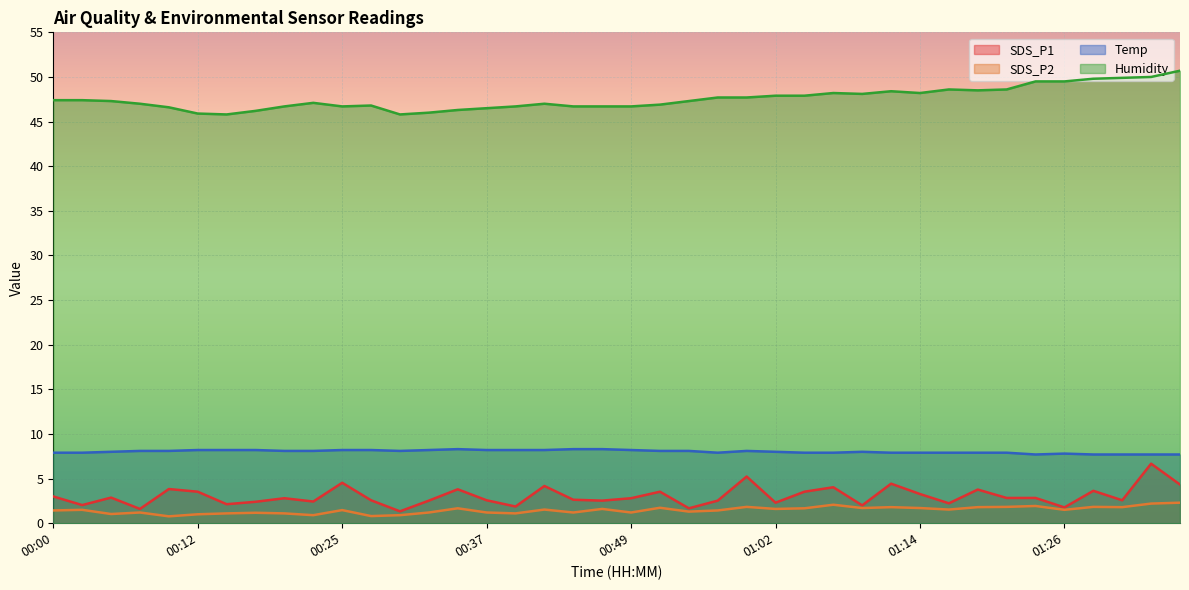

What are all the series names shown in the legend?

SDS_P1, SDS_P2, Temp, Humidity